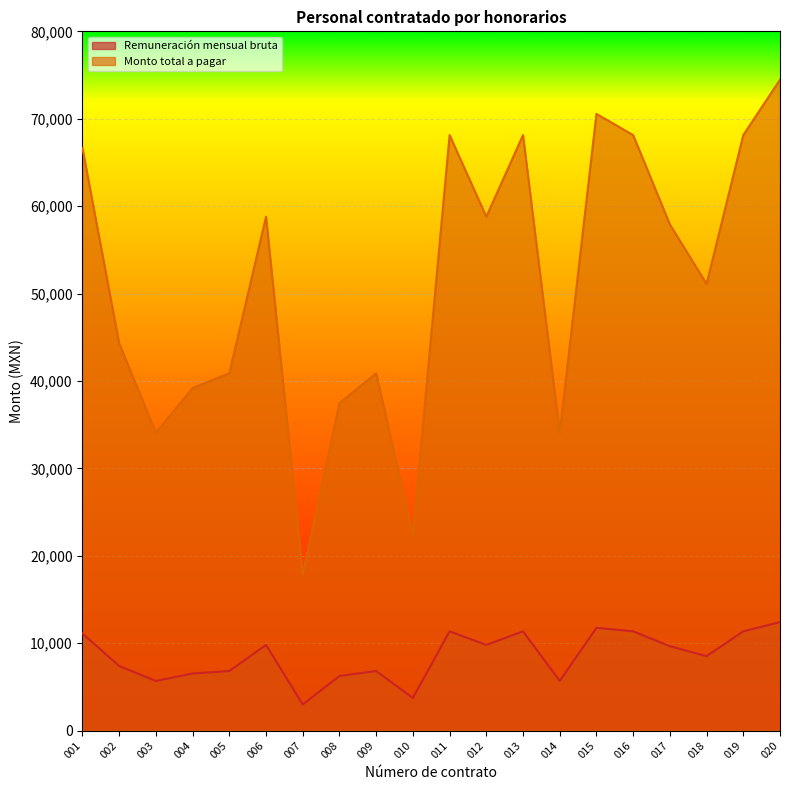

What is the value of the Monto total a pagar point at the 8th from the left?

37472.2